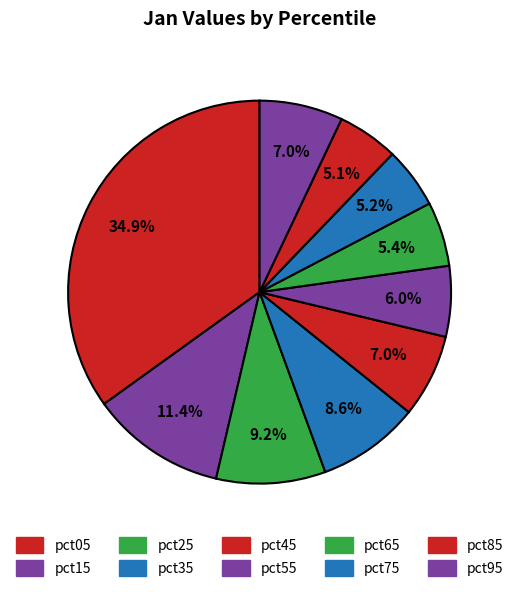

What percentage is NOT represented by pct35?

91.4%